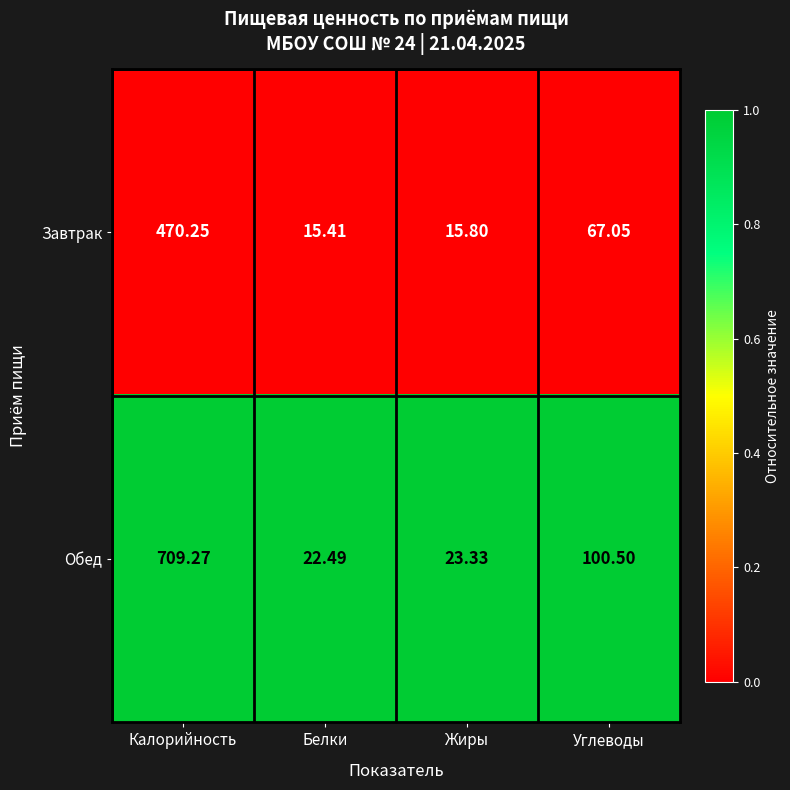

What is the spread (max minus min) of values at Калорийность?

239.0